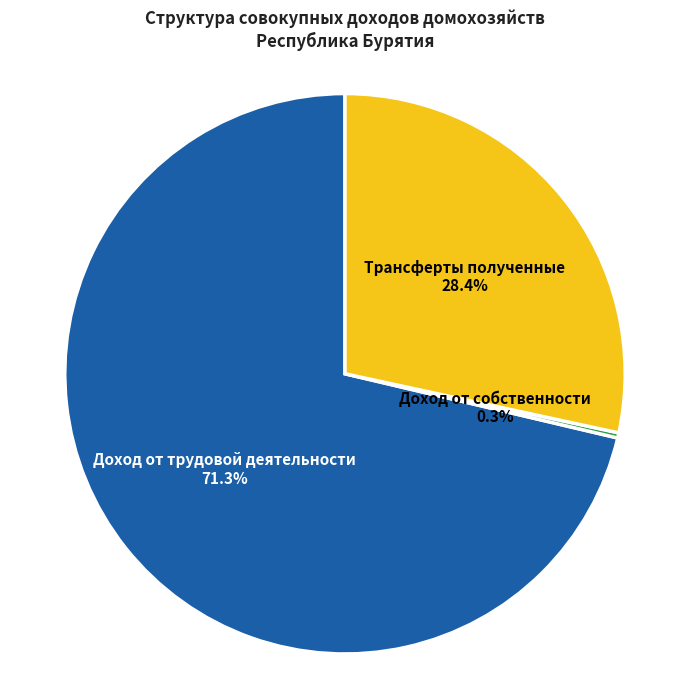

Is there a majority slice in this chart?

Yes